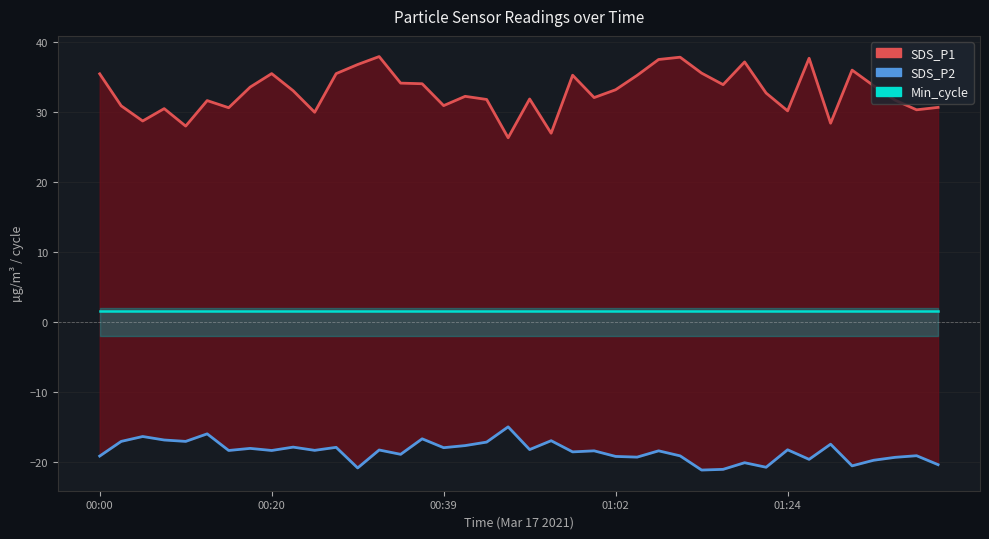

List the labels in order of SDS_P1 value, largest first.

13, 27, 33, 26, 30, 12, 35, 28, 8, 11, 00:00, 22, 25, 14, 15, 29, 36, 7, 24, 9, 31, 17, 23, 20, 18, 37, 5, 16, 00:20, 39, 6, 01:02, 38, 32, 10, 00:39, 34, 01:24, 21, 19